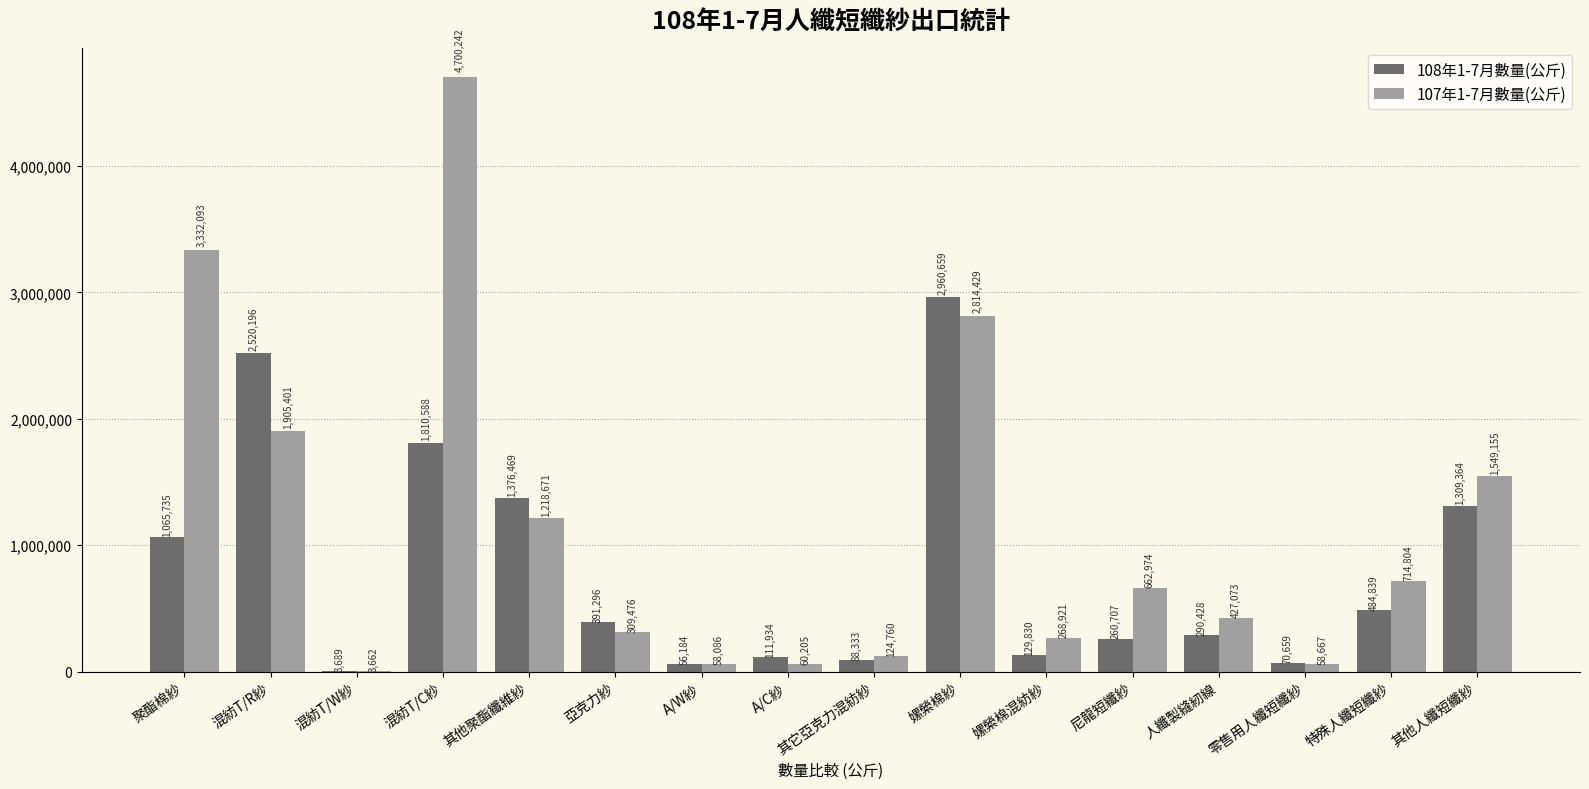

How many groups of bars are there?

16